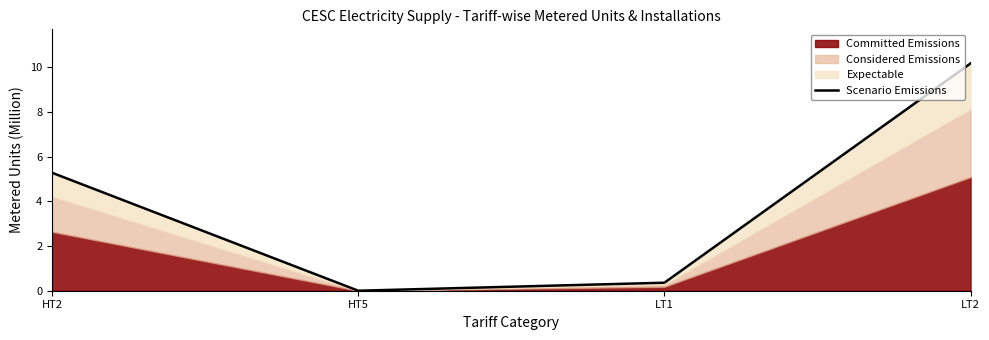

What is the label of the 1st point from the left?

HT2